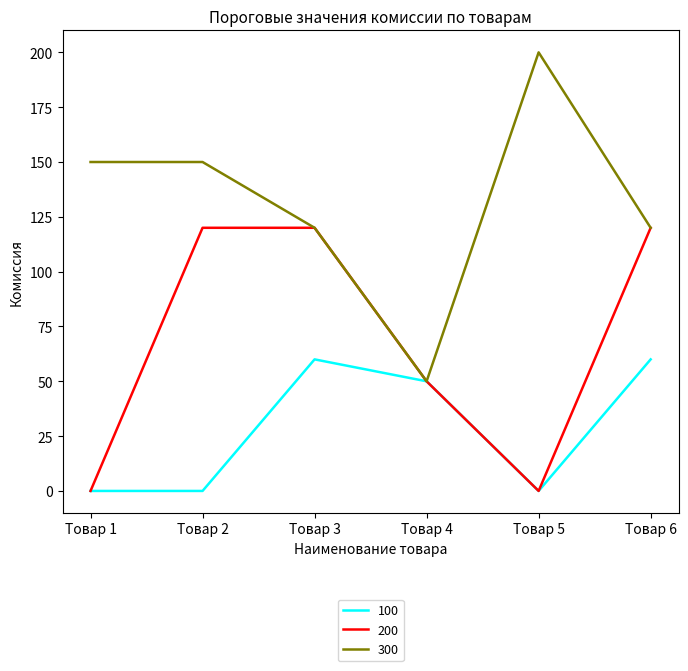

Reading left to right, transcribe all the data shown in this chart.

100: 0	0	60	50	0	60
200: 0	120	120	50	0	120
300: 150	150	120	50	200	120